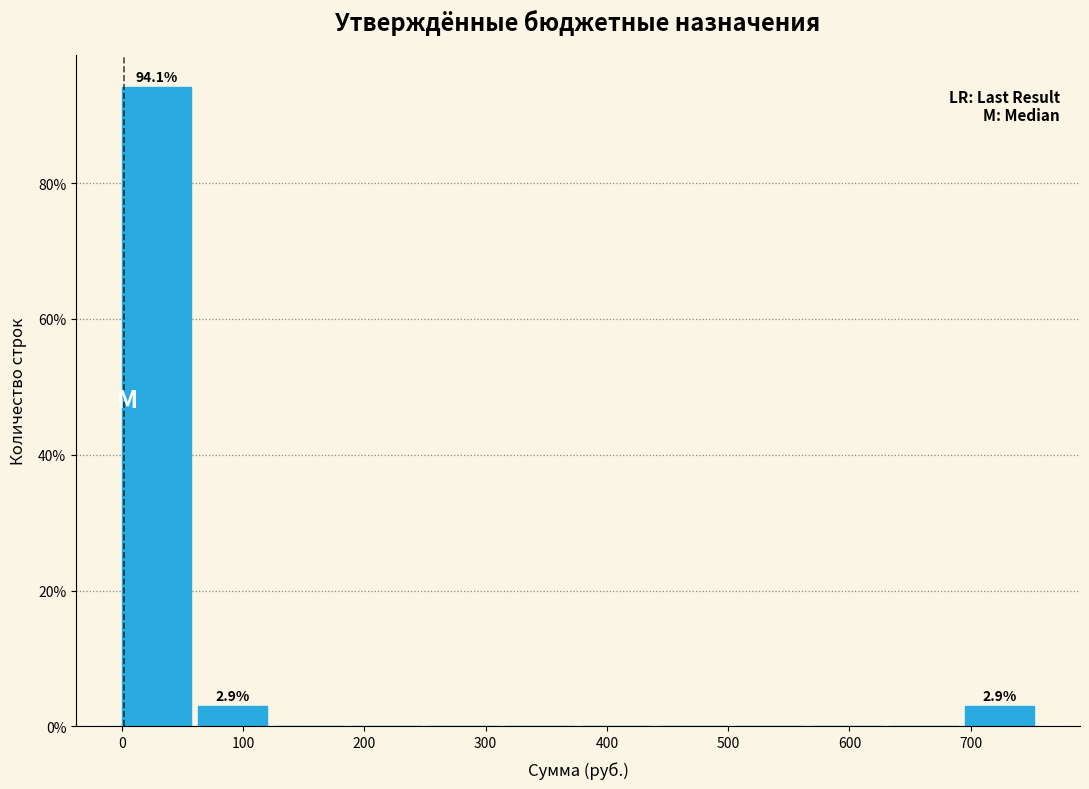

Which range on the x-axis has the tallest bar?

0 to 60